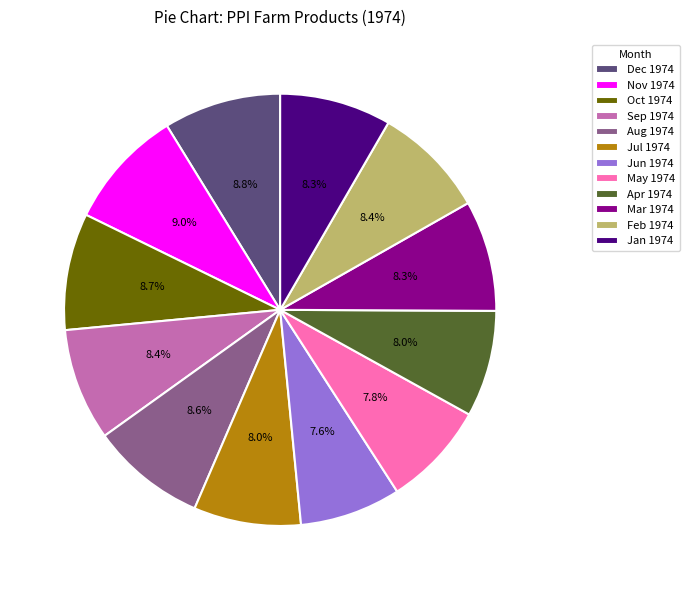

Approximately how many times larger is the value at Jul 1974 compared to Sep 1974?

1.0